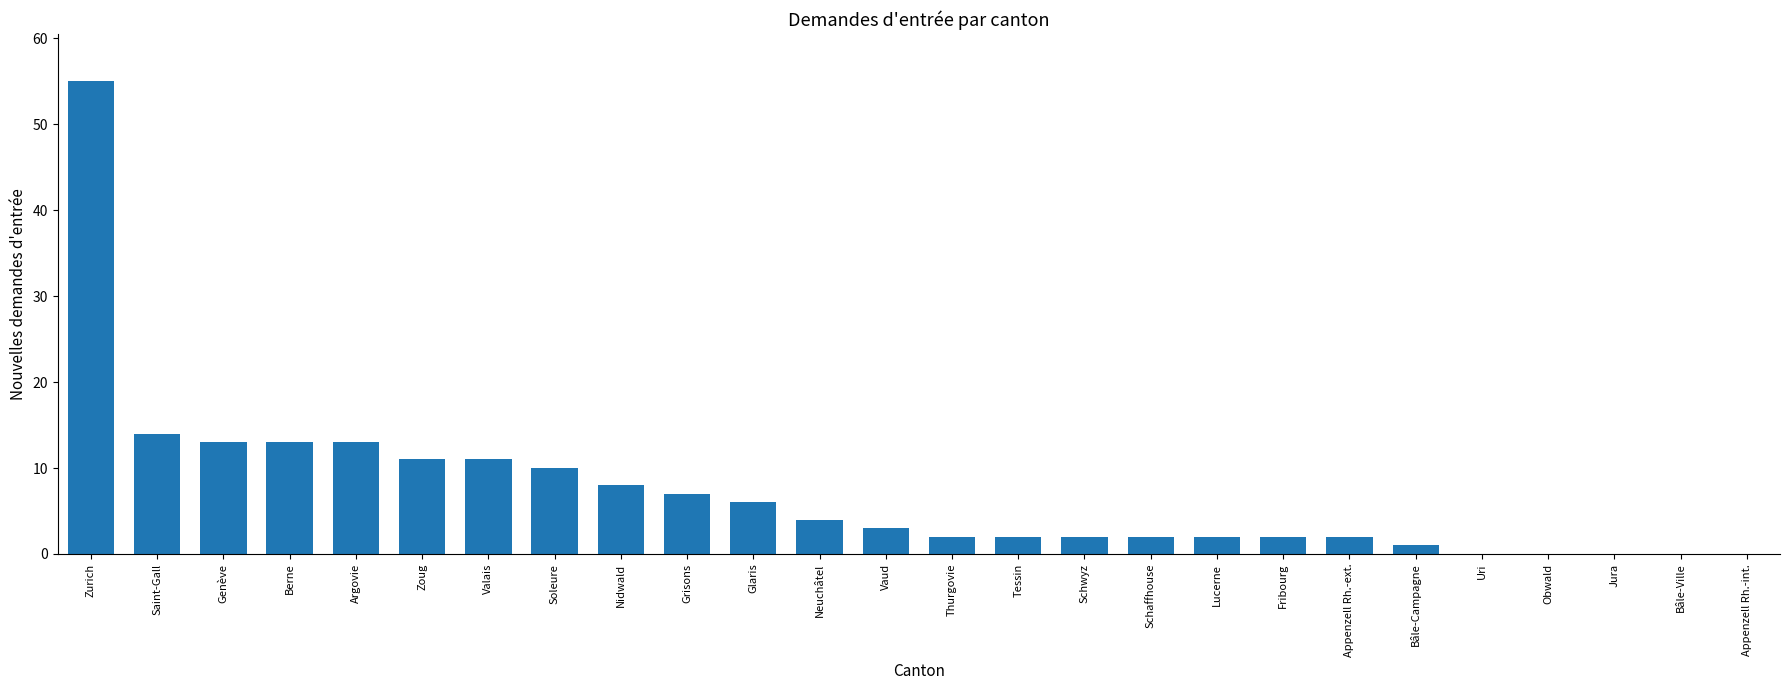

Are the bars horizontal?

No